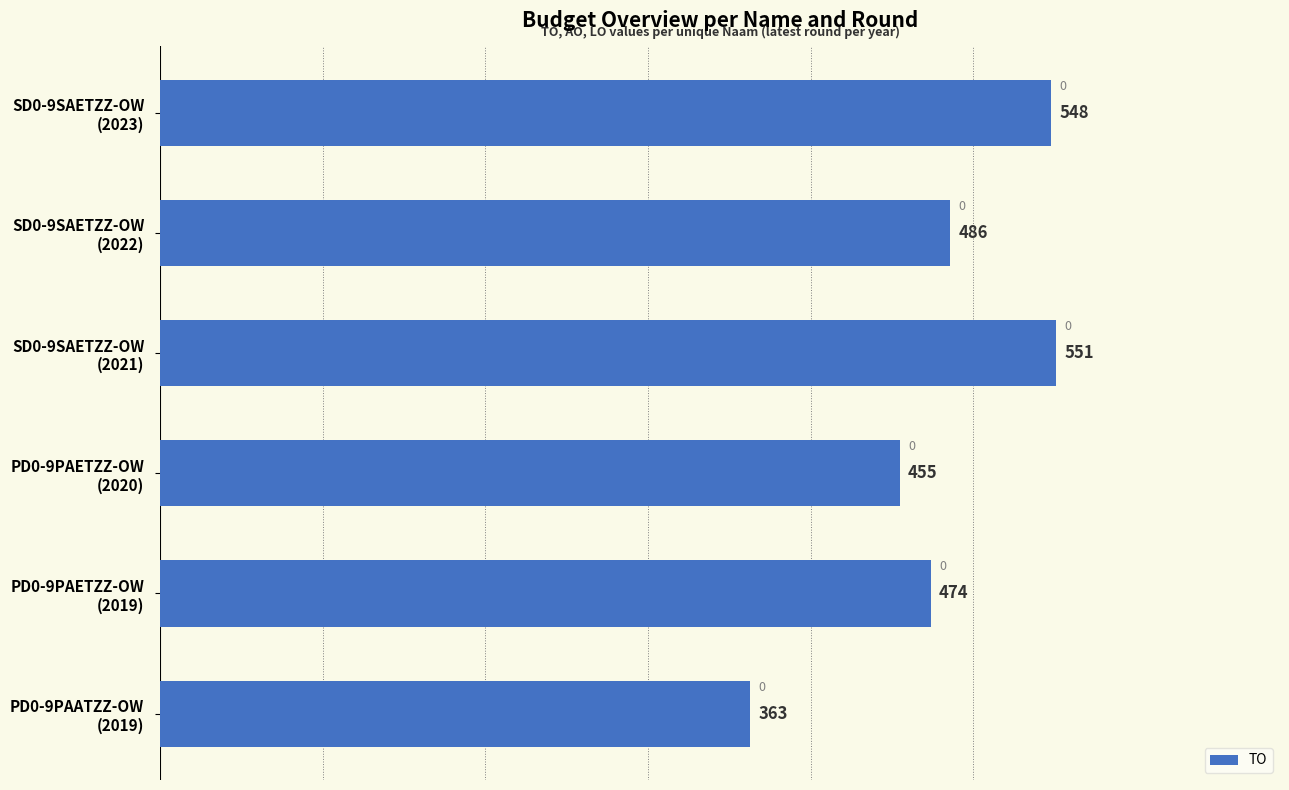

What is the maximum value shown in the chart?

551